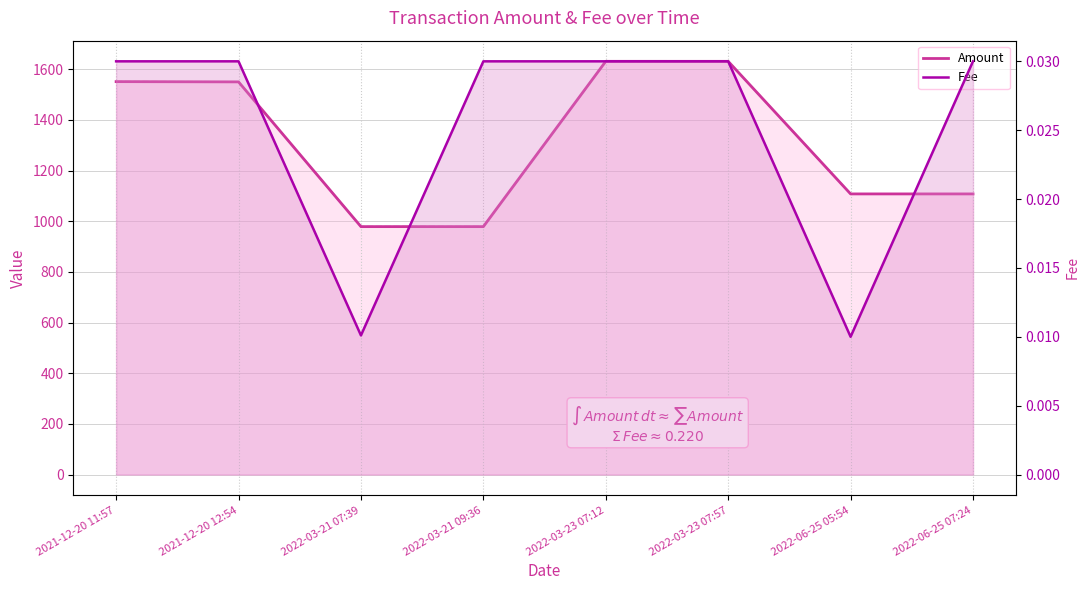

True or false: Fee and Amount cross at least once.

False